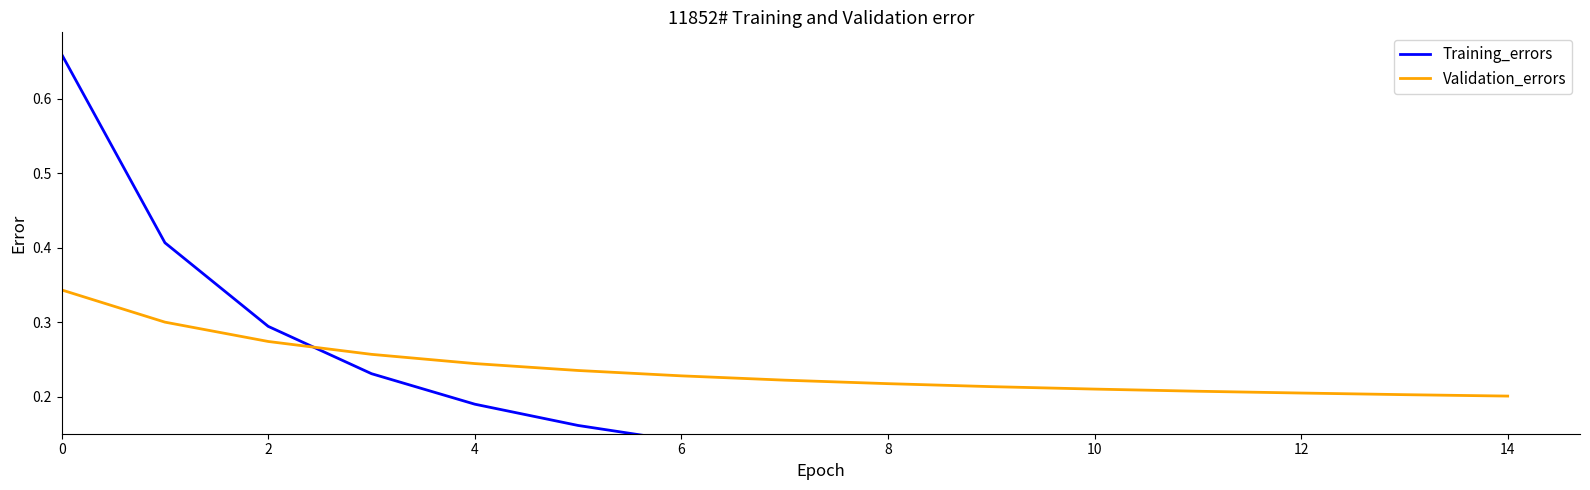

What is the value of the Training_errors point at the 9th from the left?

0.1